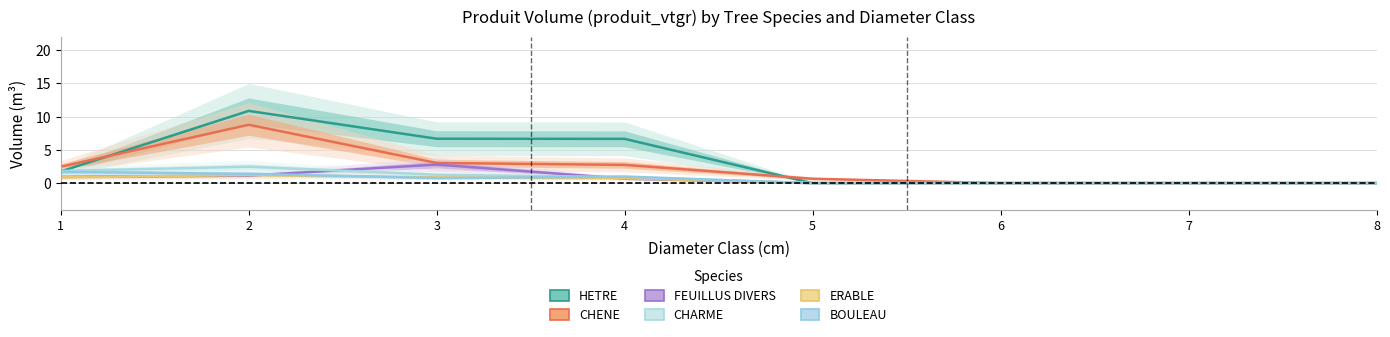

Reading left to right, list all the values displayed in this chart.

HETRE: 1.8	10.8	6.7	6.7	0.0	0.0	0.0	0.0
CHENE: 2.5	8.8	3.0	2.7	0.7	0.0	0.0	0.0
FEUILLUS DIVERS: 0.9	1.1	2.8	0.7	0.0	0.0	0.0	0.0
CHARME: 1.8	2.5	1.3	0.9	0.0	0.0	0.0	0.0
ERABLE: 0.9	1.2	0.9	0.7	0.0	0.0	0.0	0.0
BOULEAU: 1.7	1.4	0.8	1.0	0.0	0.0	0.0	0.0